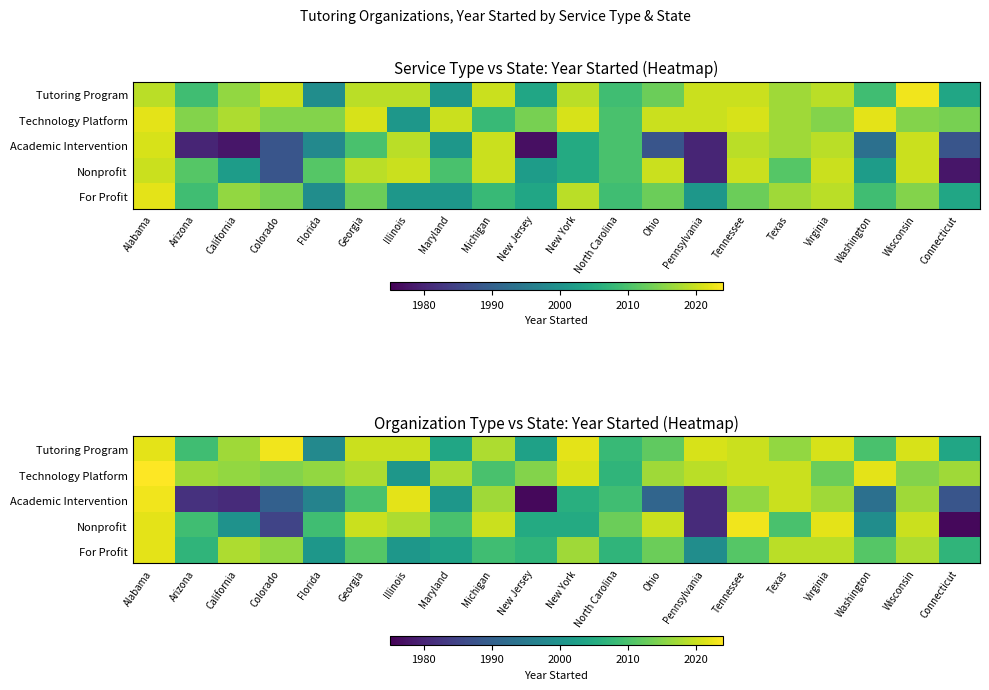

List the labels in order of For Profit value, smallest first.

Pennsylvania, Florida, Illinois, Maryland, Arizona, New Jersey, North Carolina, Connecticut, Michigan, Georgia, Tennessee, Washington, Ohio, Colorado, New York, California, Wisconsin, Texas, Virginia, Alabama